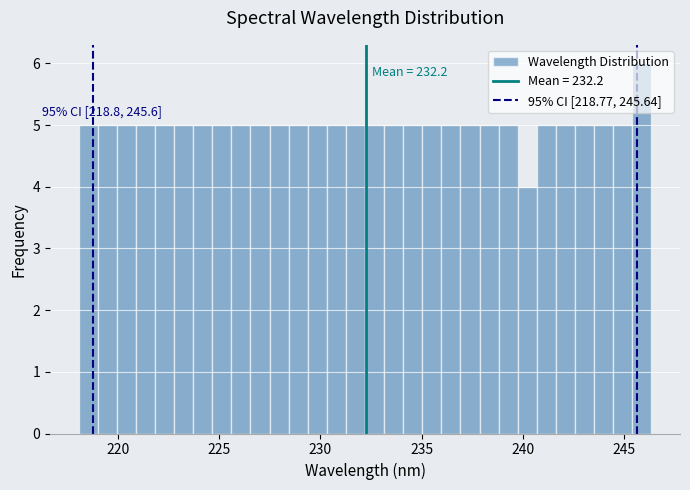

Read against the x-axis, roughly where is the centre of the tallest bar?

246.0